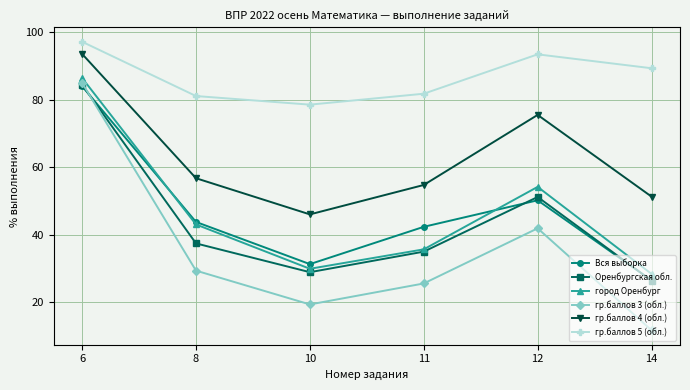

What is the spread (max minus min) of values at 10?

59.2